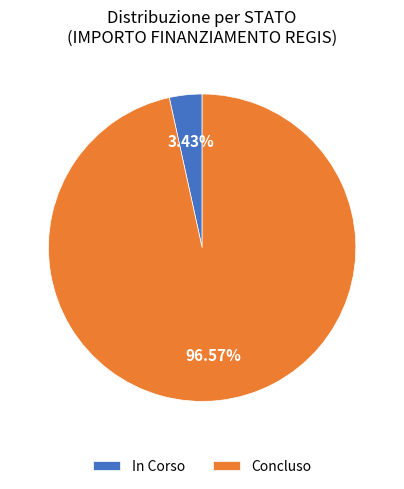

Which has a higher value, Concluso or In Corso?

Concluso